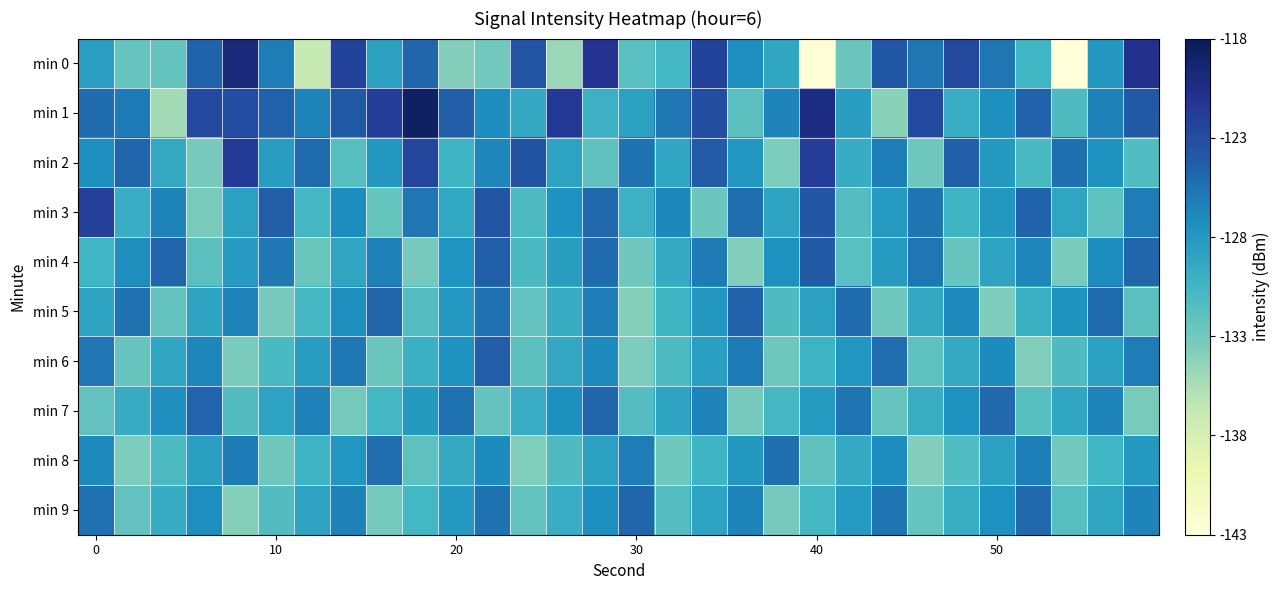

List the series in order of their peak value, highest first.

min 1, min 0, min 2, min 3, min 4, min 6, min 5, min 7, min 9, min 8